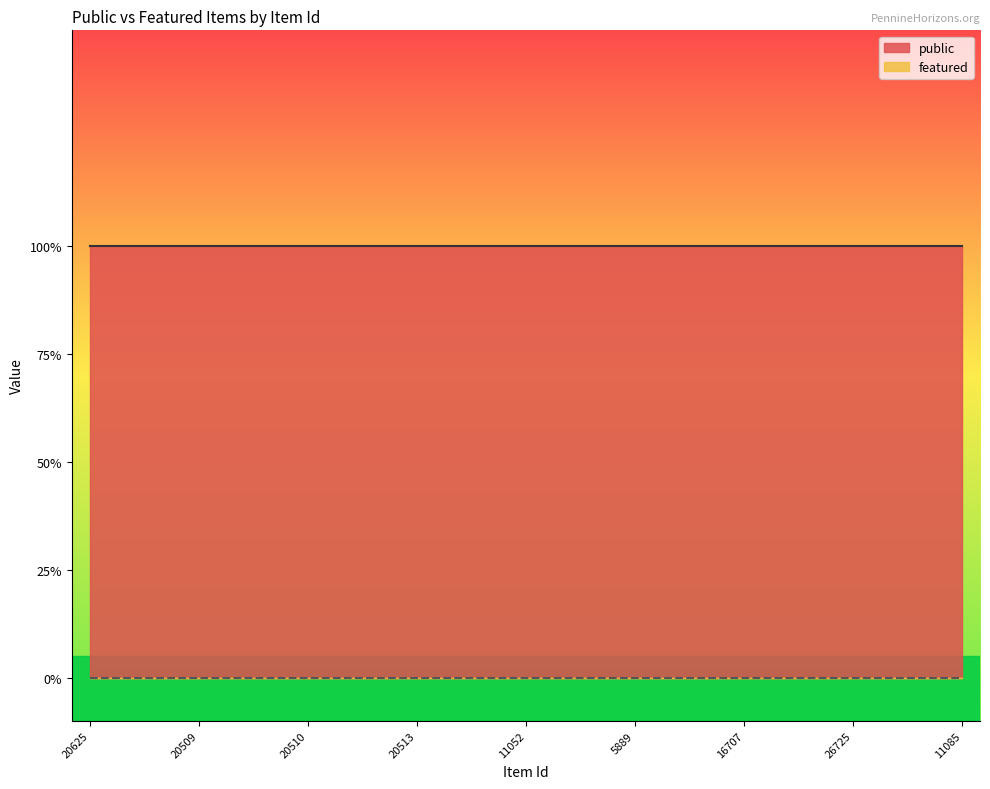

Rank the series by their average value, from highest to lowest.

public, featured